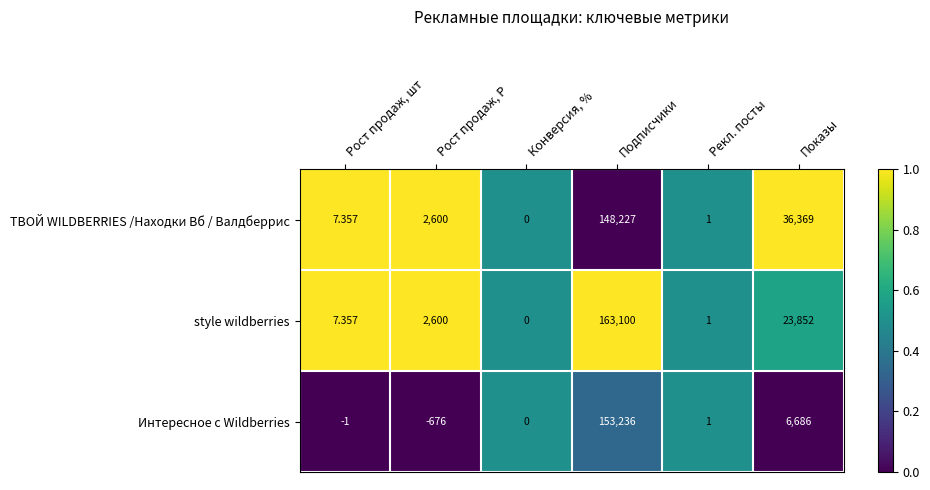

Which series has the largest total across all categories?

style wildberries